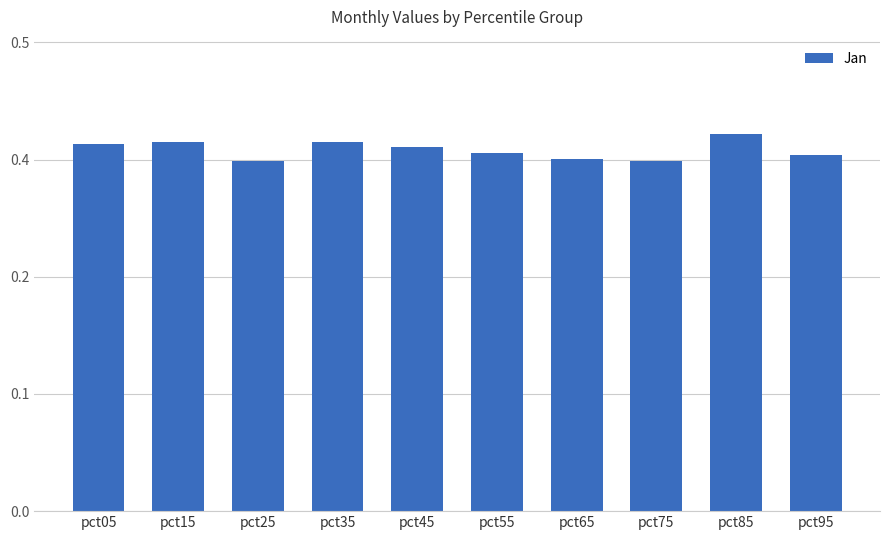

Does the chart contain any negative values?

No